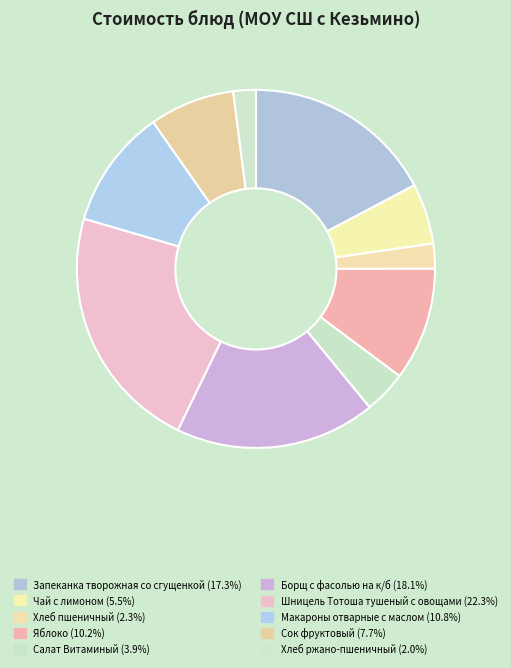

How much of the chart is everything except Яблоко?

89.8%